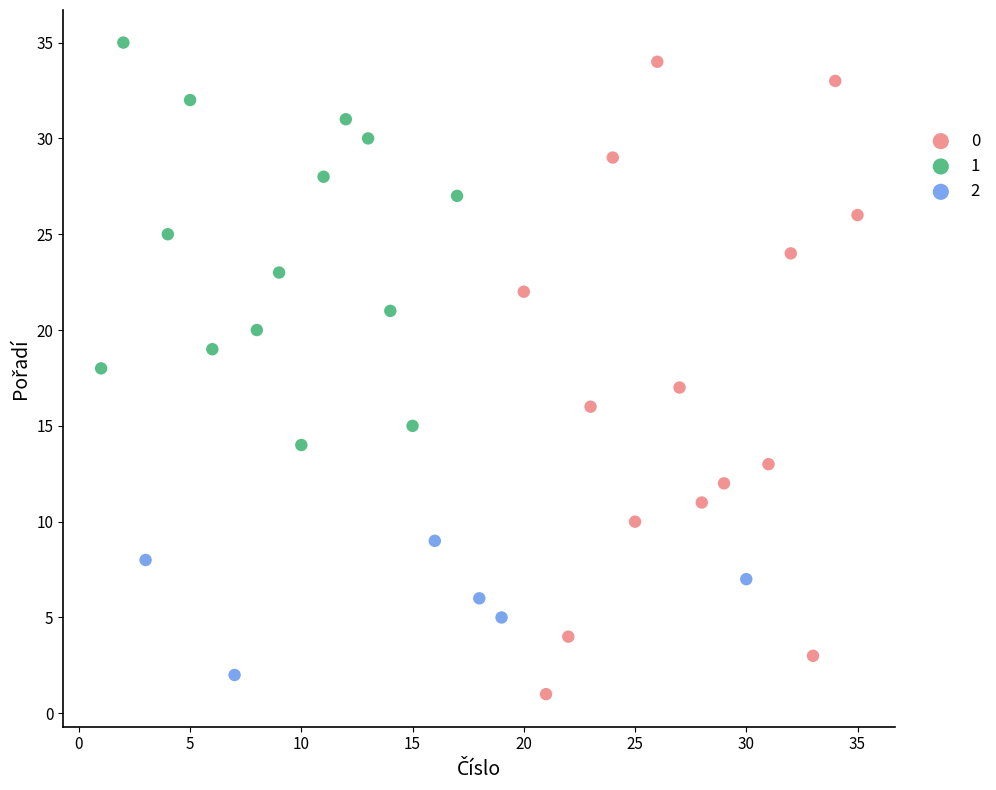

Which series contains the lowest Y value?

0